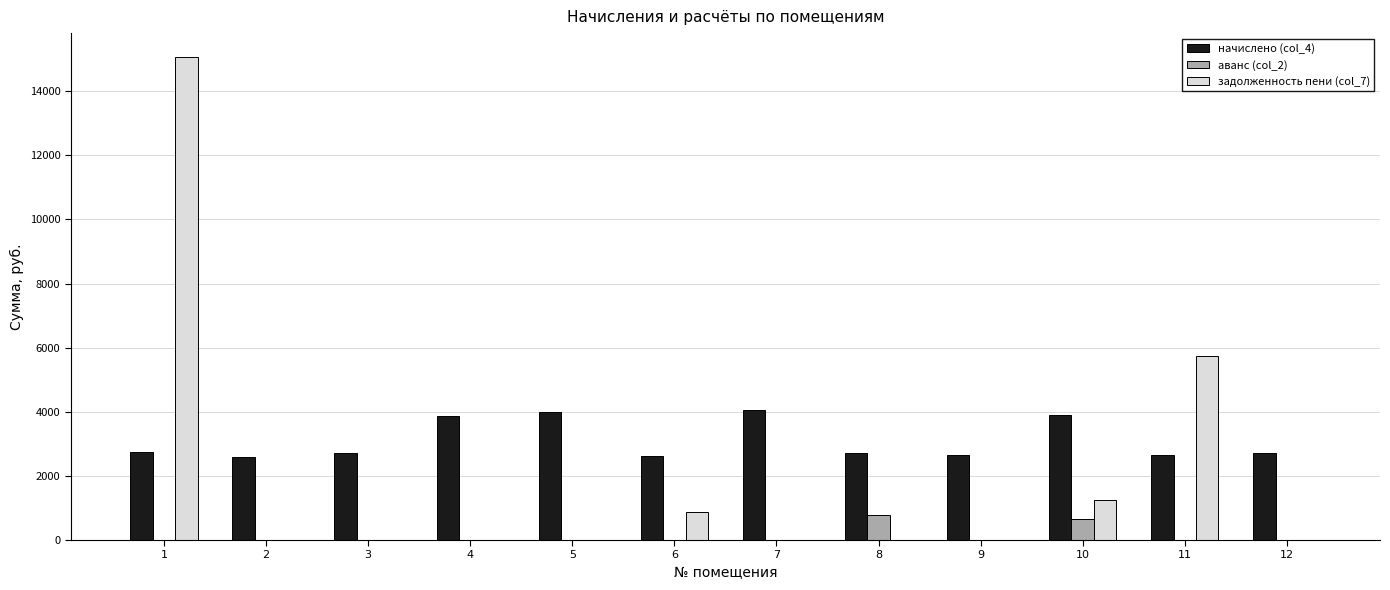

What is the maximum value shown in the chart?

15057.9